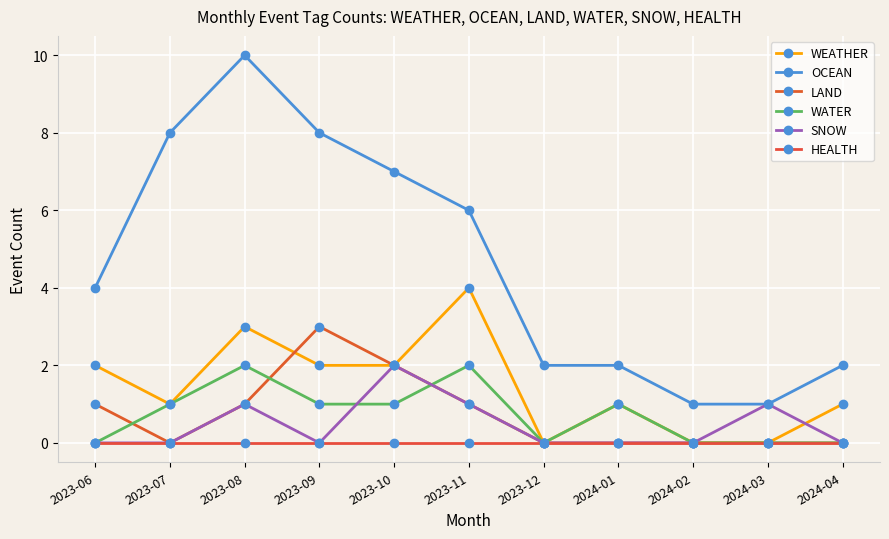

Reading left to right, transcribe all the data shown in this chart.

WEATHER: 2023-06=2	2023-07=1	2023-08=3	2023-09=2	2023-10=2	2023-11=4	2023-12=0	2024-01=1	2024-02=0	2024-03=0	2024-04=1
OCEAN: 2023-06=4	2023-07=8	2023-08=10	2023-09=8	2023-10=7	2023-11=6	2023-12=2	2024-01=2	2024-02=1	2024-03=1	2024-04=2
LAND: 2023-06=1	2023-07=0	2023-08=1	2023-09=3	2023-10=2	2023-11=1	2023-12=0	2024-01=0	2024-02=0	2024-03=0	2024-04=0
WATER: 2023-06=0	2023-07=1	2023-08=2	2023-09=1	2023-10=1	2023-11=2	2023-12=0	2024-01=1	2024-02=0	2024-03=0	2024-04=0
SNOW: 2023-06=0	2023-07=0	2023-08=1	2023-09=0	2023-10=2	2023-11=1	2023-12=0	2024-01=0	2024-02=0	2024-03=1	2024-04=0
HEALTH: 2023-06=0	2023-07=0	2023-08=0	2023-09=0	2023-10=0	2023-11=0	2023-12=0	2024-01=0	2024-02=0	2024-03=0	2024-04=0